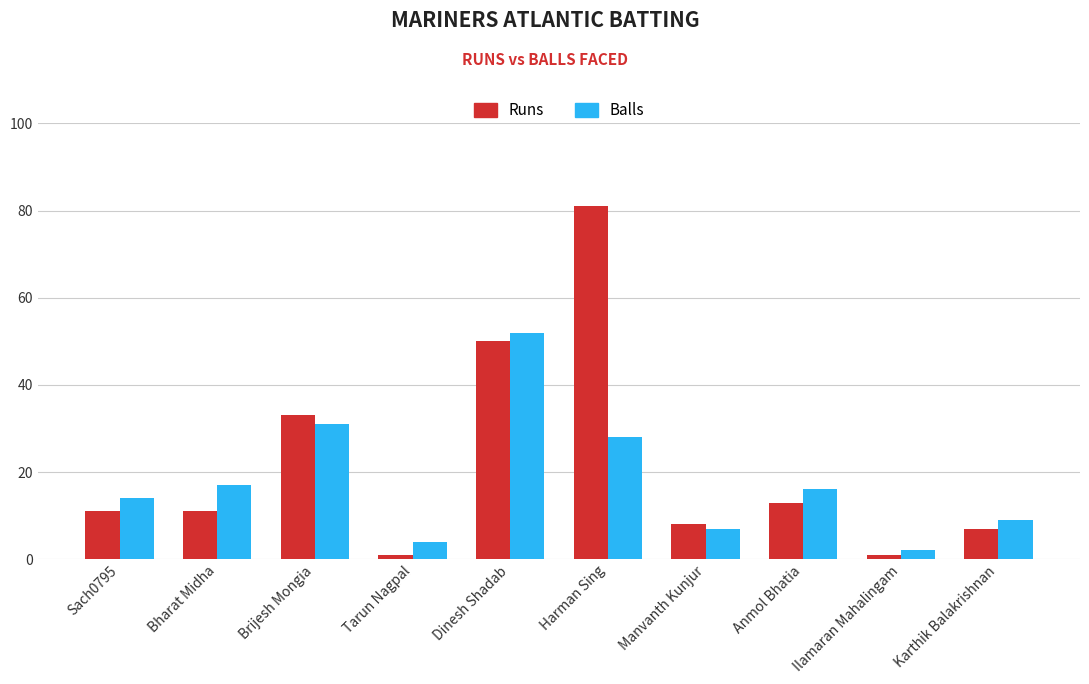

Which series has the largest total across all categories?

Runs